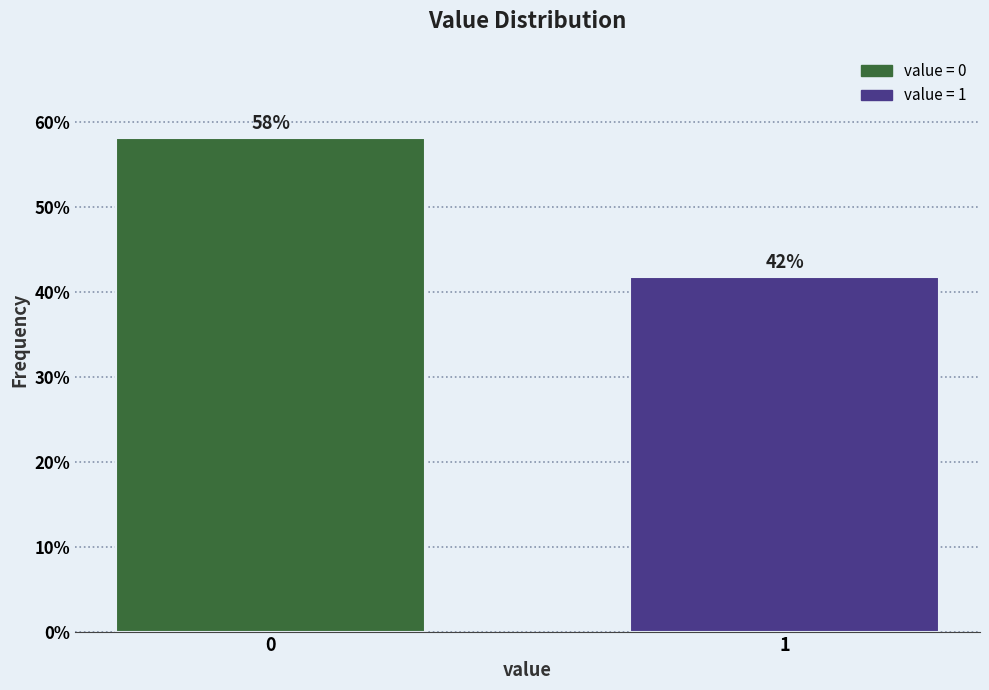

Rank the categories by value from lowest to highest.

1, 0